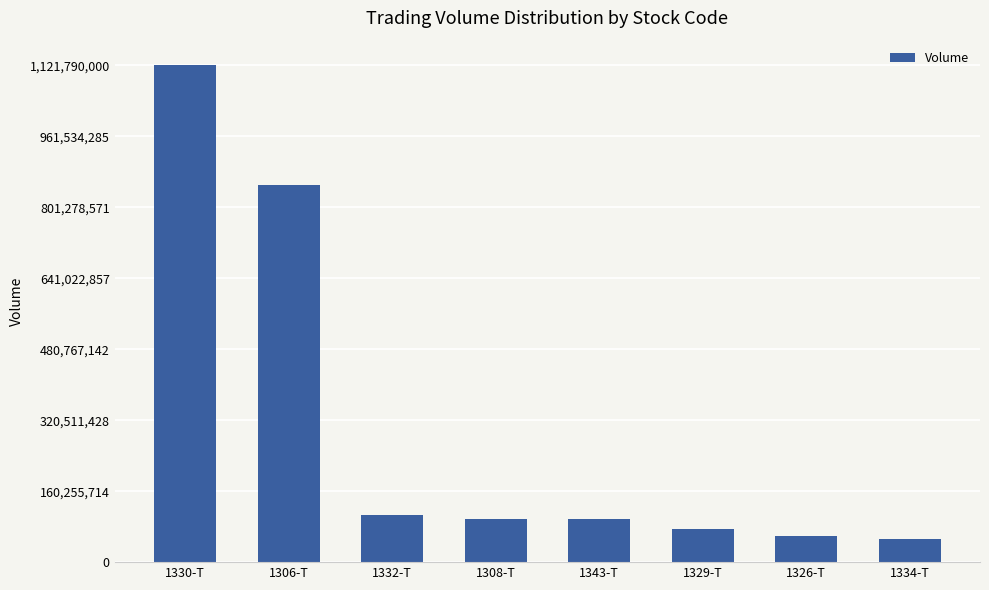

How many distinct data groups are displayed?

1